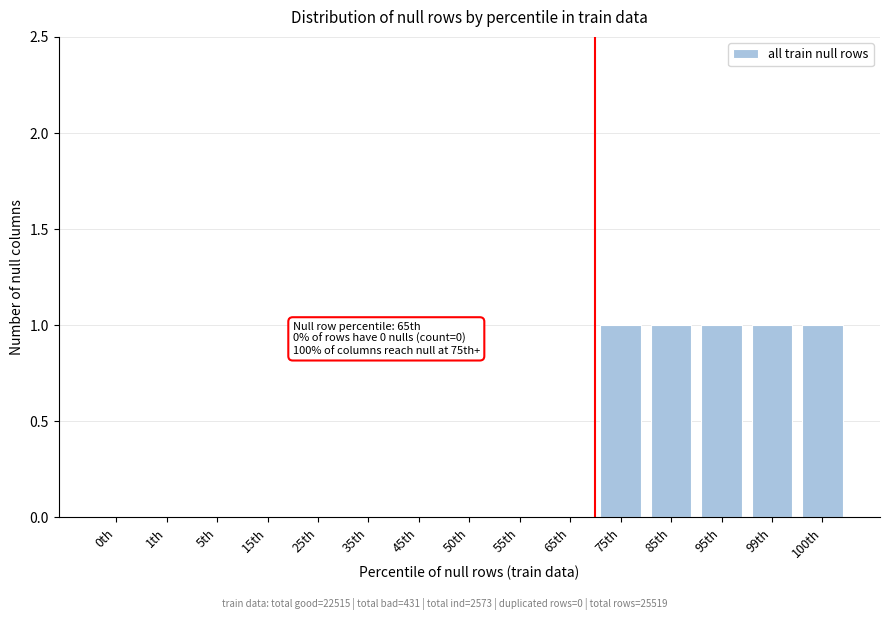

Reading right to left, extract all data points from this chart.

100th=1	99th=1	95th=1	85th=1	75th=1	65th=0	55th=0	50th=0	45th=0	35th=0	25th=0	15th=0	5th=0	1th=0	0th=0